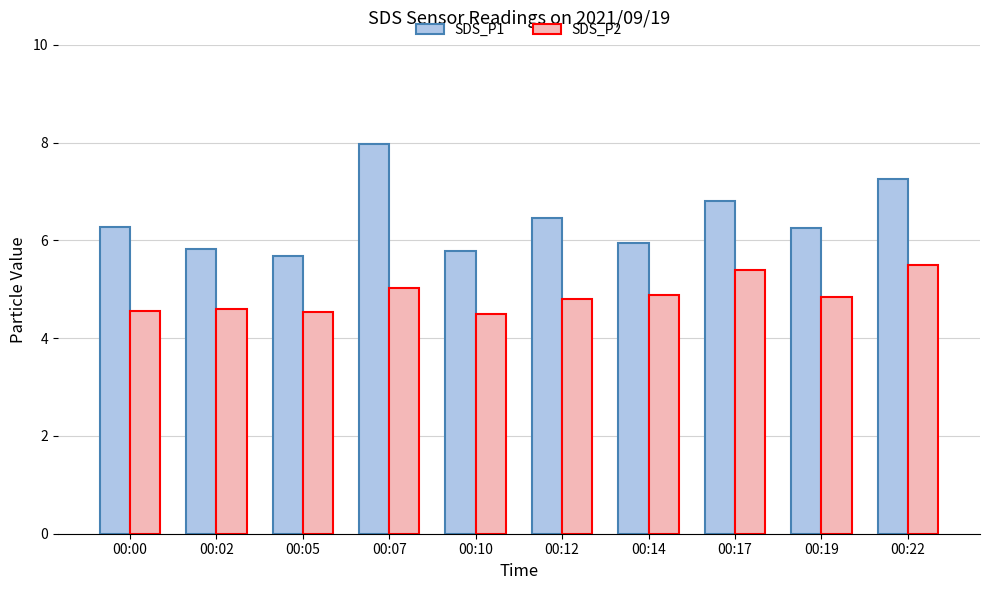

What is the maximum value shown in the chart?

8.0